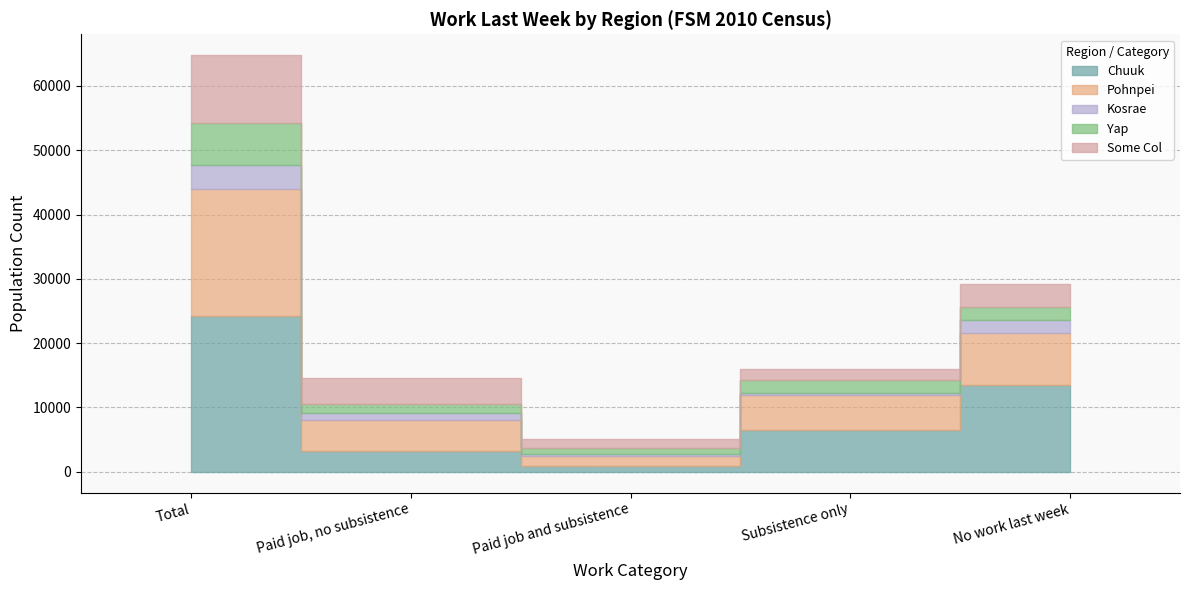

What is the average value of the Chuuk series?

9710